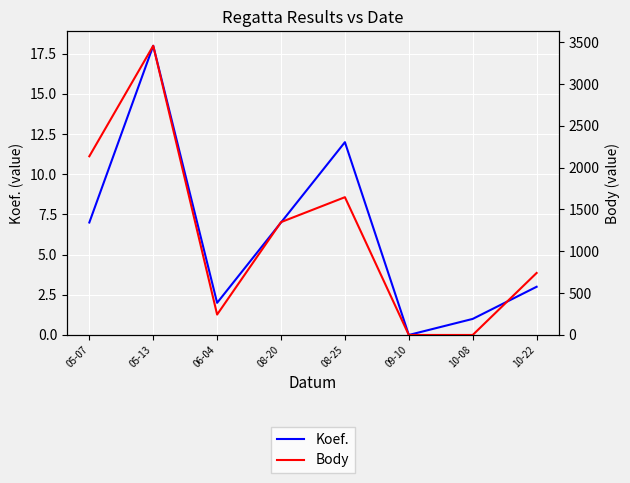

What is the difference between the second highest and minimum values in the Body series?

2136